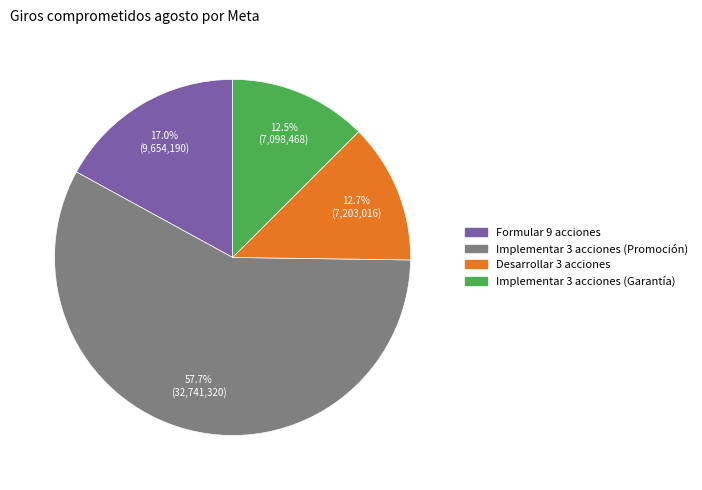

Is there a majority slice in this chart?

Yes